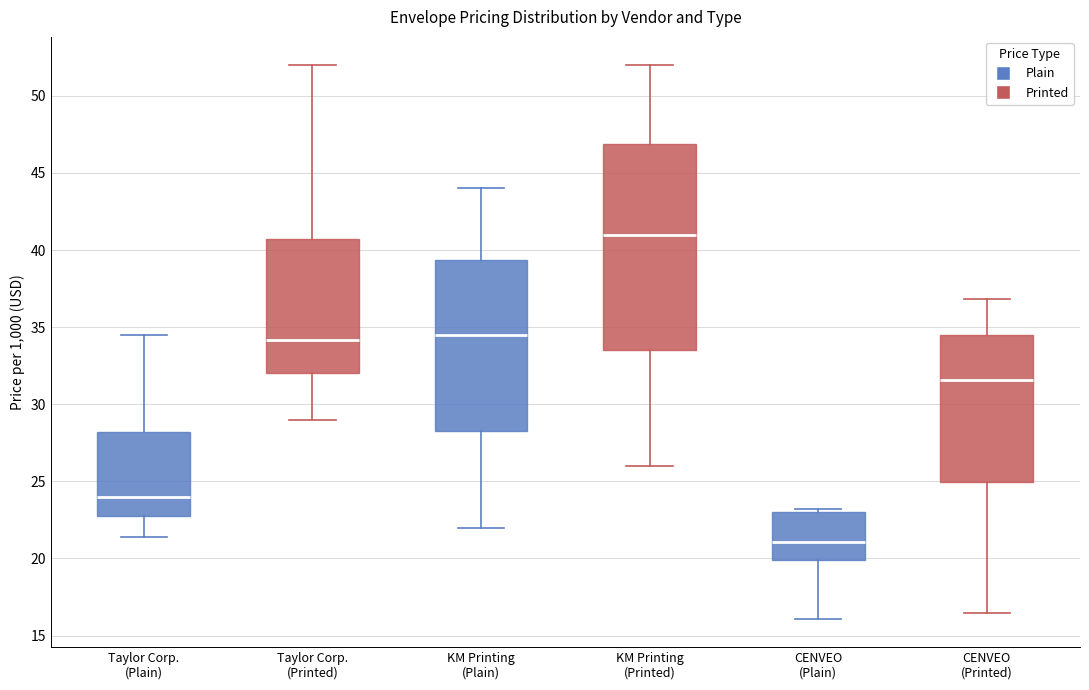

Where does the lower whisker of the box for Taylor Corp. (Printed) end on the y-axis? The values are not printed on the chart, so give them approximately, as read against the axis.

29.0